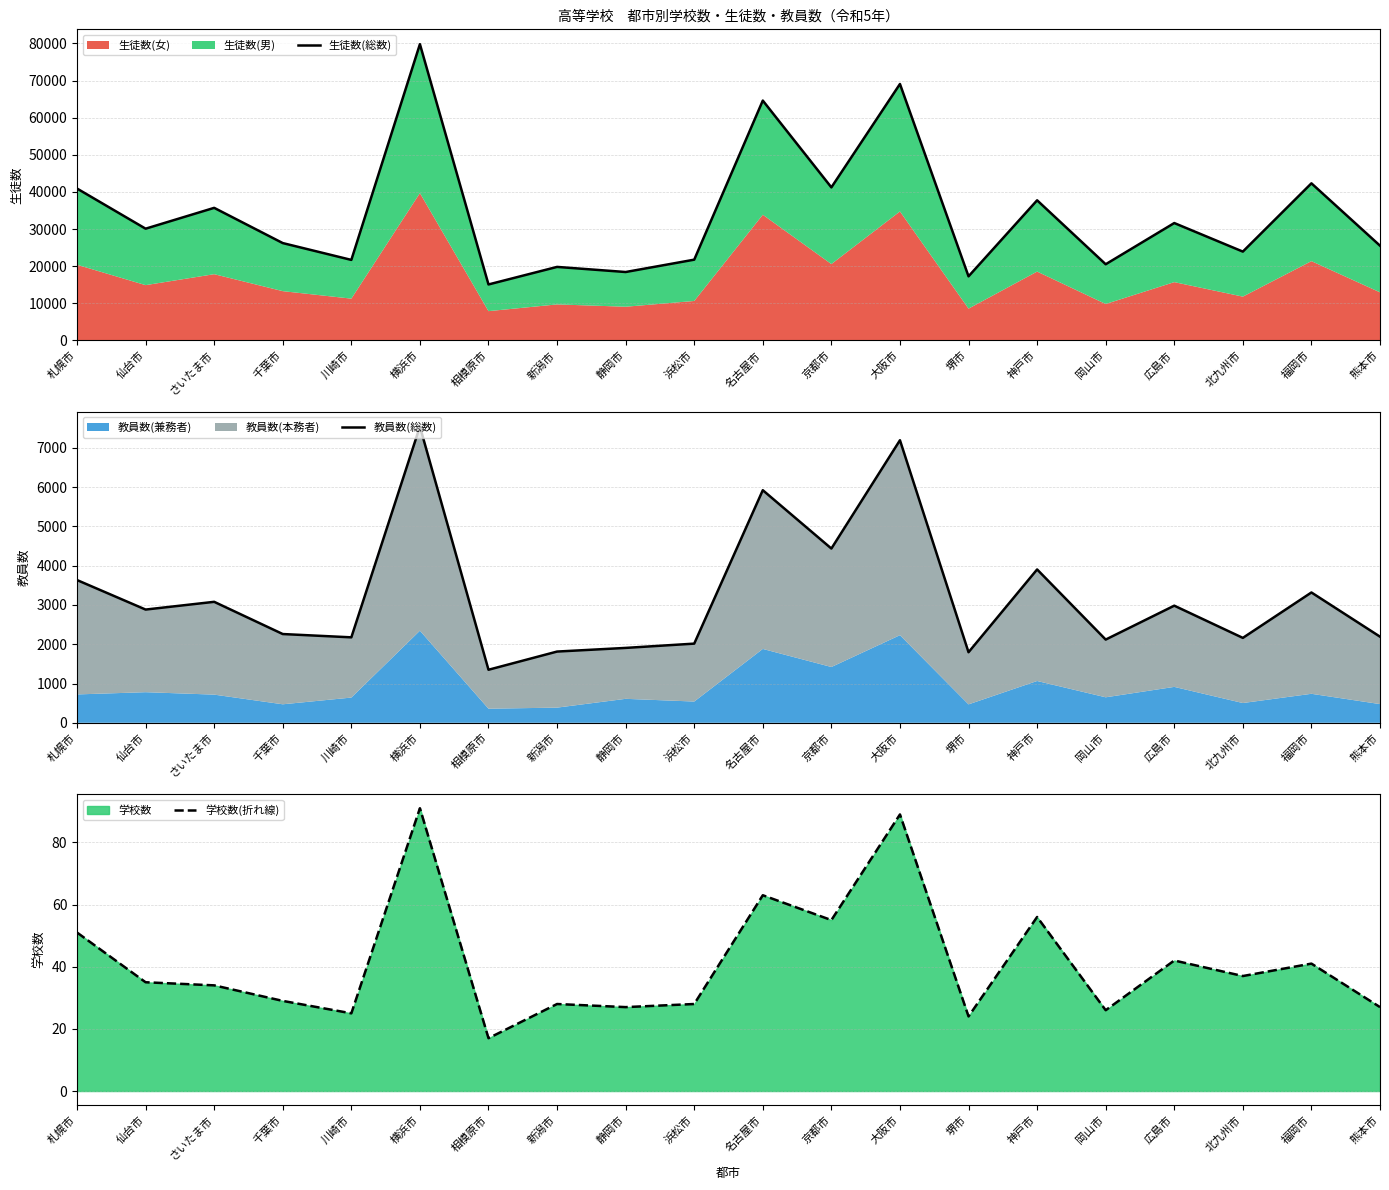

Reading left to right, list all the values displayed in this chart.

生徒数(総数): 40918	30103	35716	26225	21692	79821	15078	19806	18430	21757	64621	41231	69087	17265	37751	20519	31623	23929	42325	25526
教員数(総数): 3633	2882	3079	2259	2175	7541	1350	1813	1906	2015	5920	4435	7192	1796	3903	2118	2981	2161	3317	2192
学校数(折れ線): 51	35	34	29	25	91	17	28	27	28	63	55	89	24	56	26	42	37	41	27